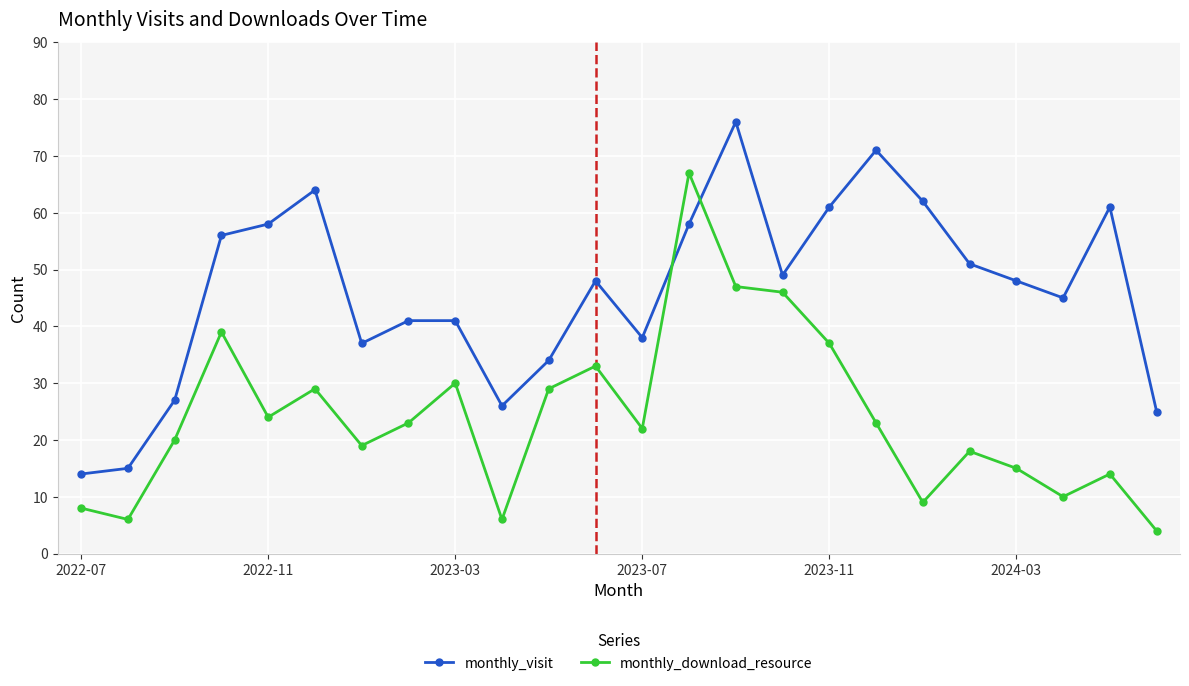

True or false: monthly_visit has more than 1 interior local peaks.

True